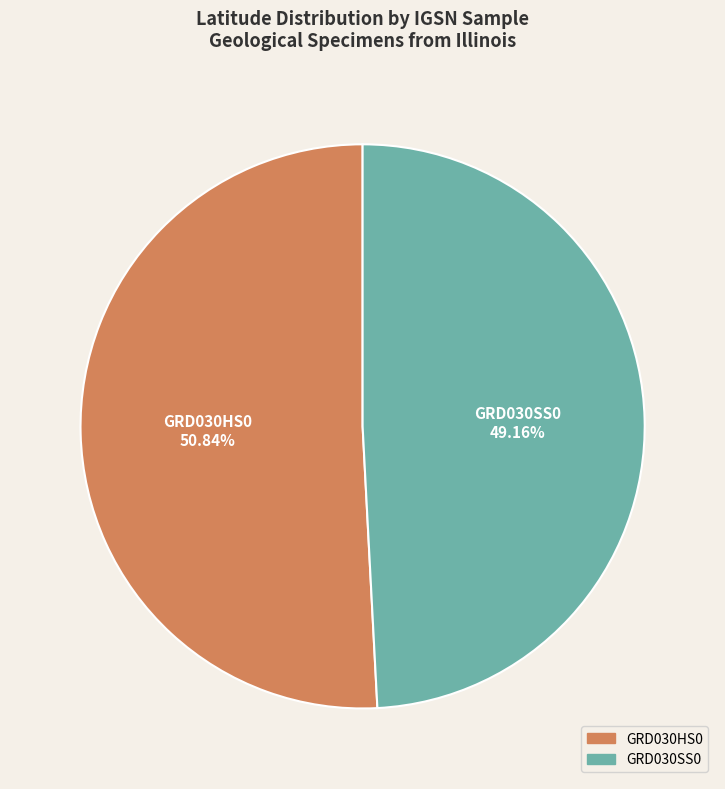

Combined, what portion of the pie is GRD030HS0 and GRD030SS0?

100.0%